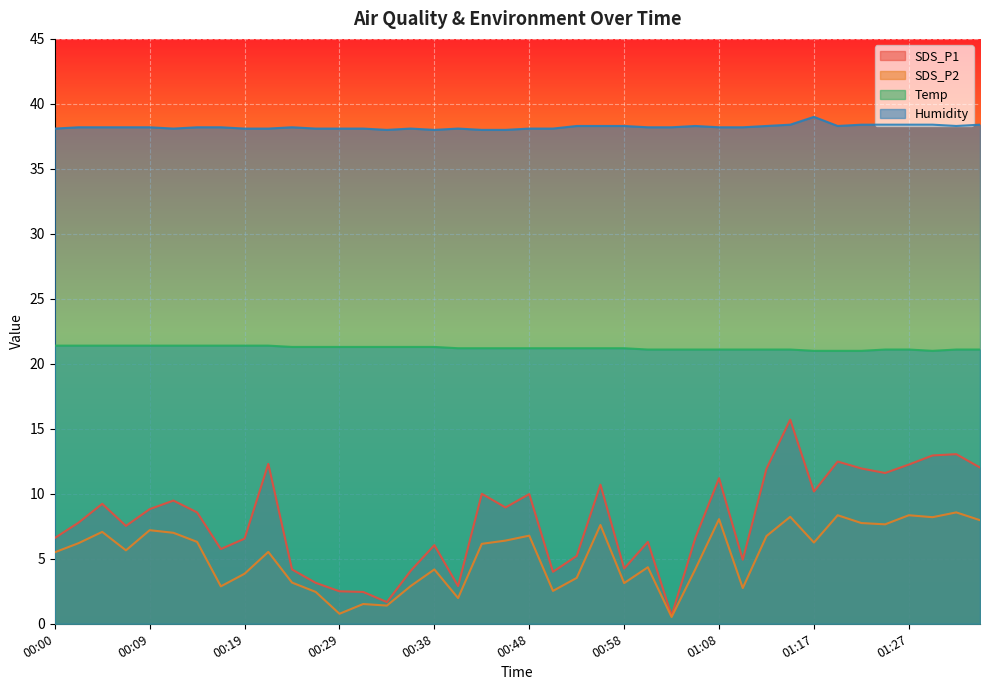

How many interior local valleys does the Humidity series have?

5